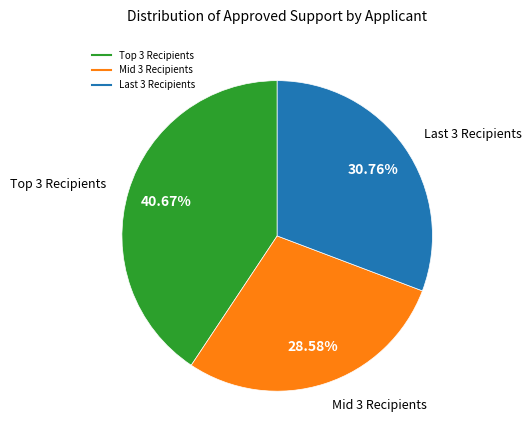

Is there a majority slice in this chart?

No